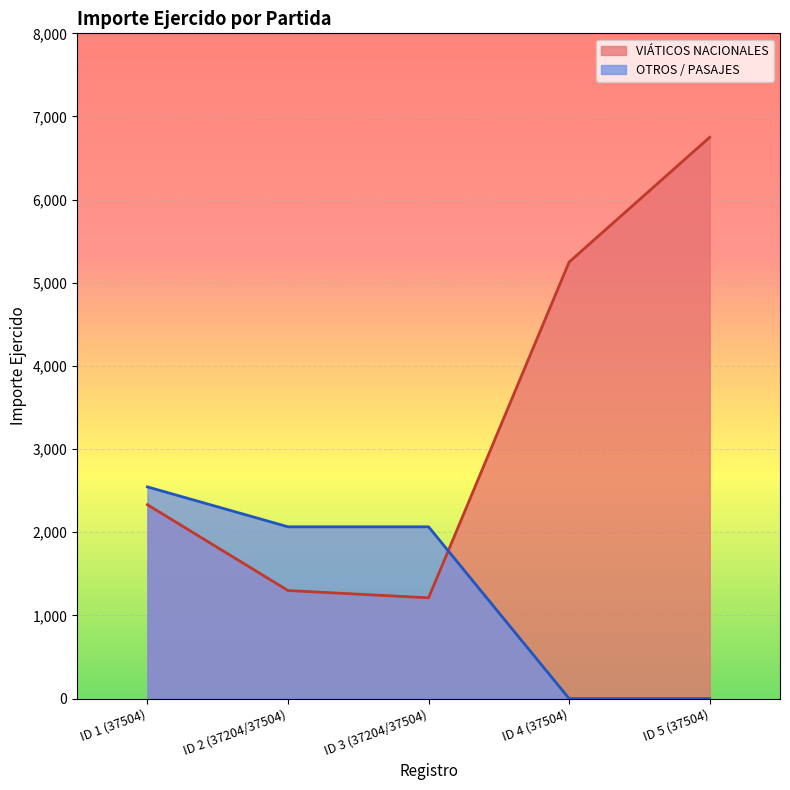

The value of OTROS / PASAJES at ID 2 (37204/37504) is 2066.0. True or false?

True